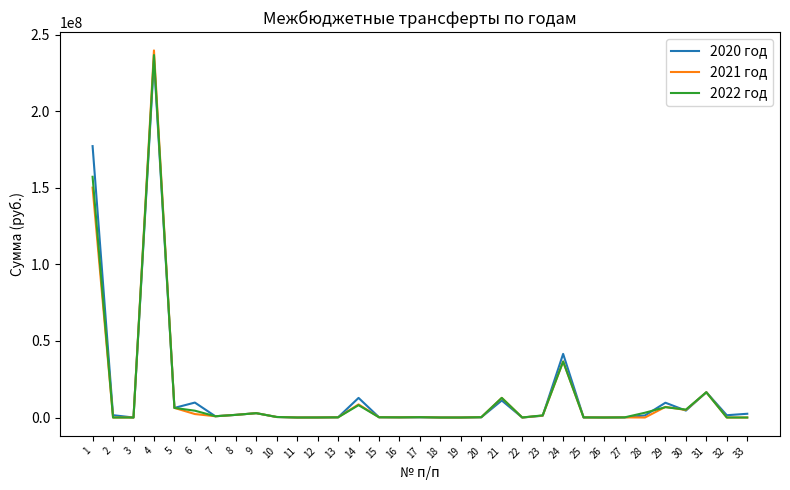

True or false: 2022 год has a value of 27000.0 at 22.

True